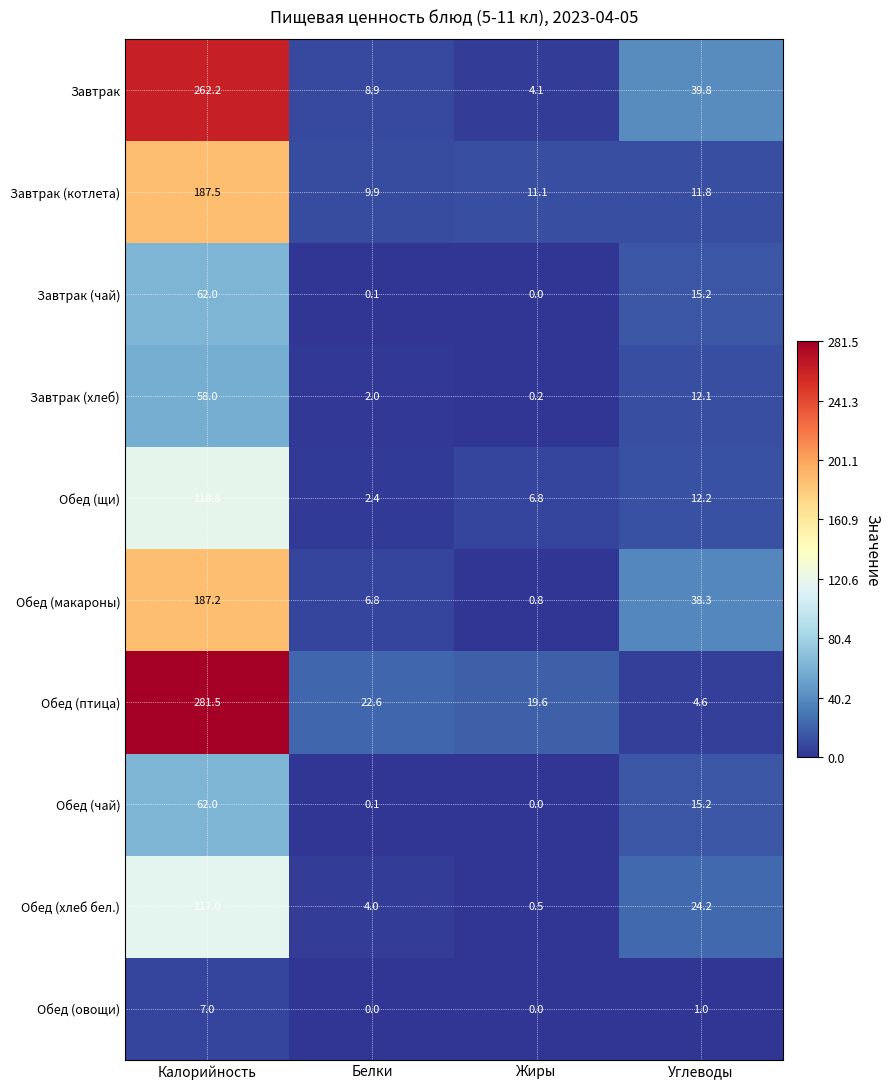

What is the lowest value of the Обед (макароны) series?

0.8